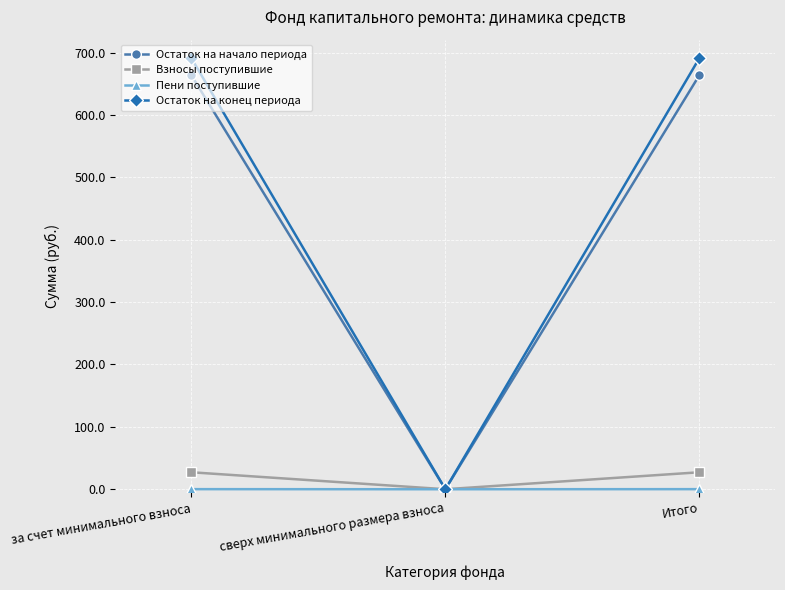

What is the label of the 3rd point from the left?

Итого